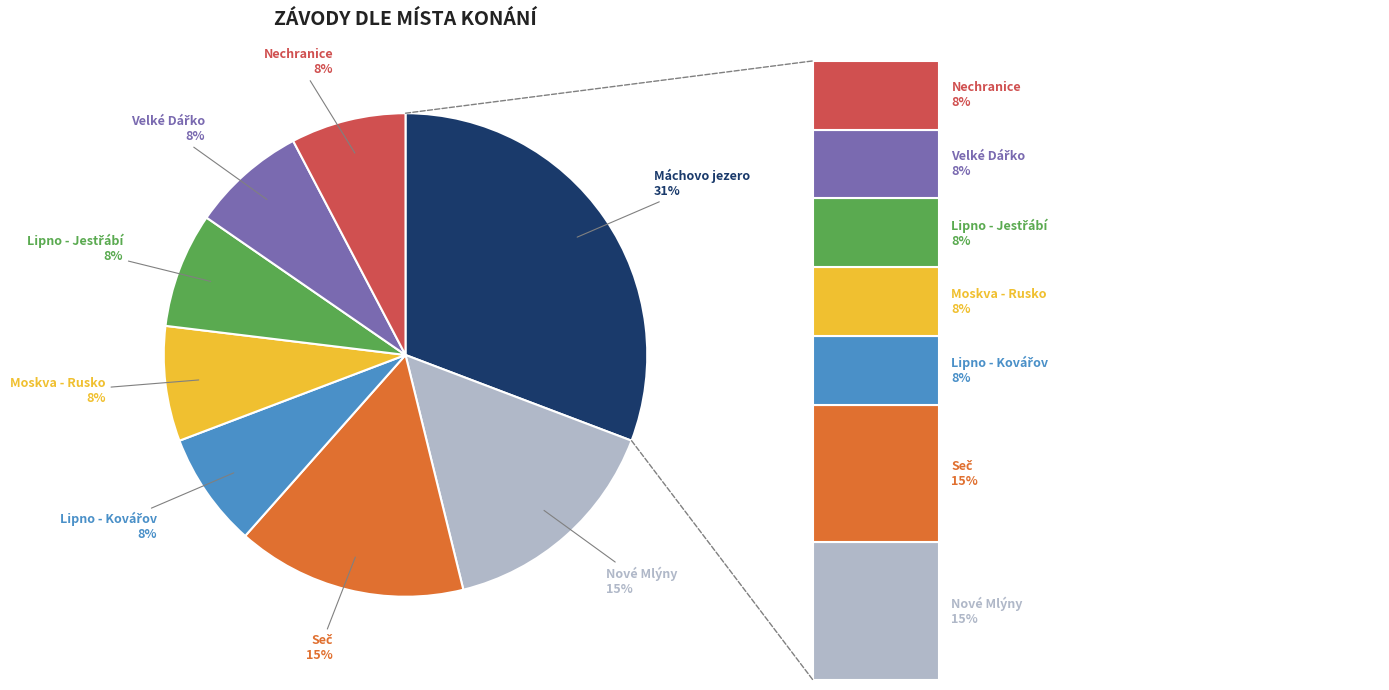

To the nearest percent, what percentage of the pie is Nové Mlýny?

15%